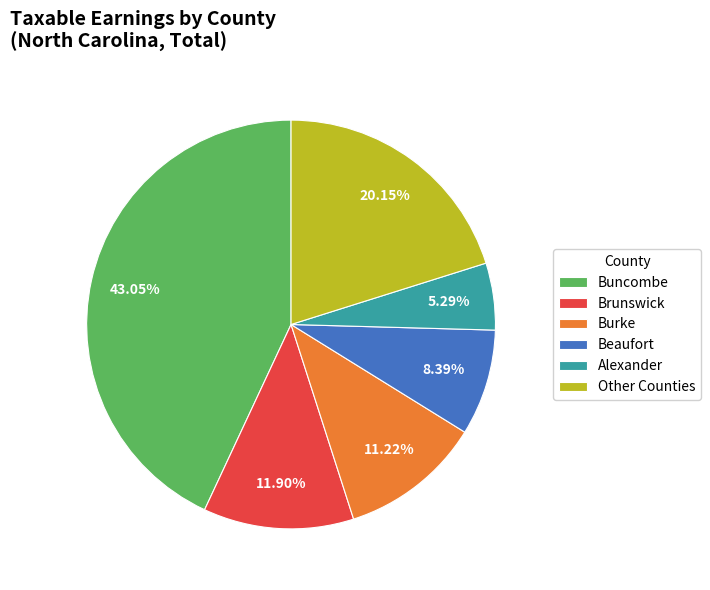

Is there a majority slice in this chart?

No